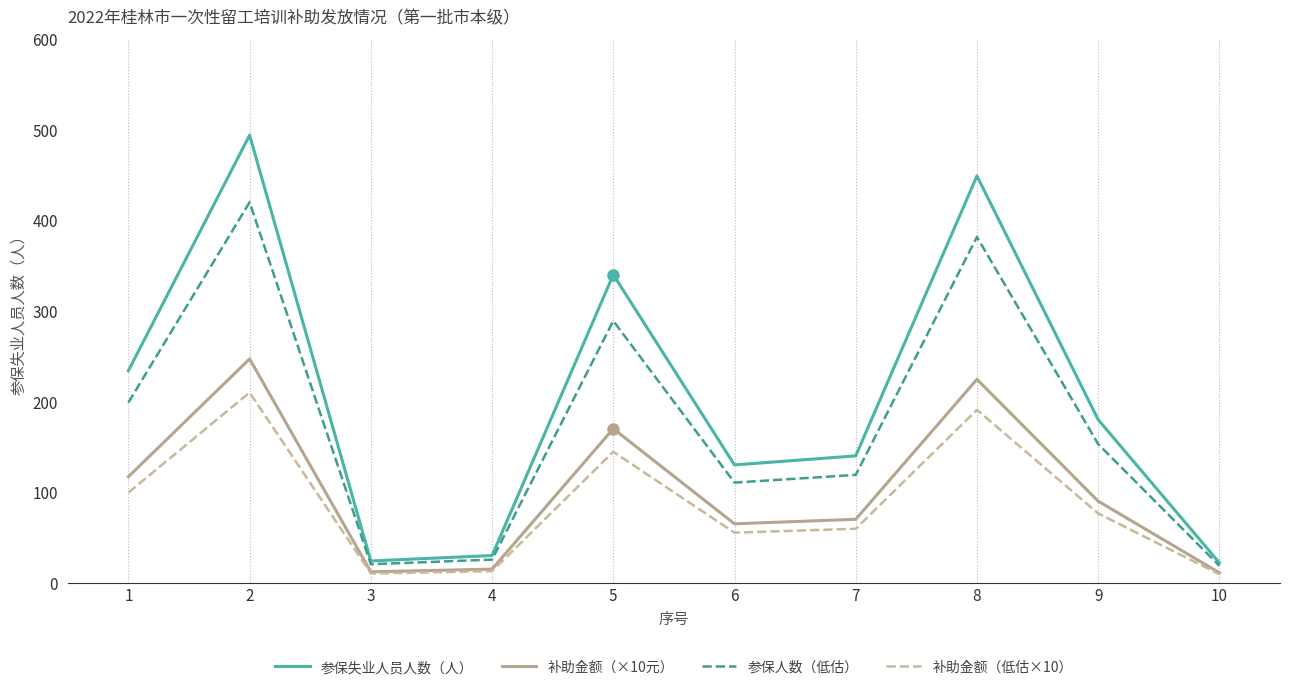

What value does the 补助金额（低估×10） series have at 1?

99.5